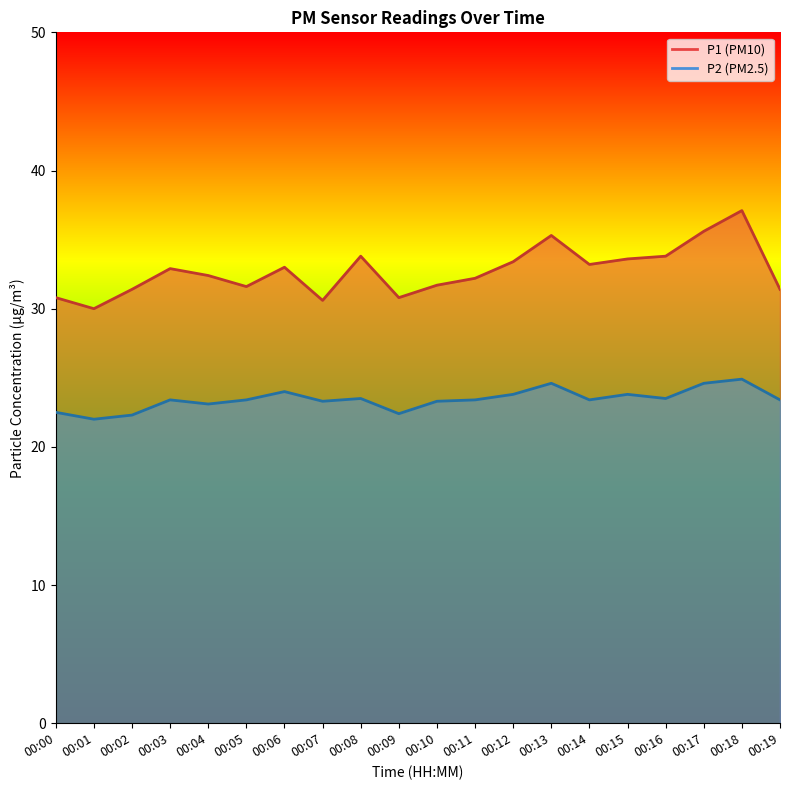

What is the spread (max minus min) of values at 00:19?

8.0